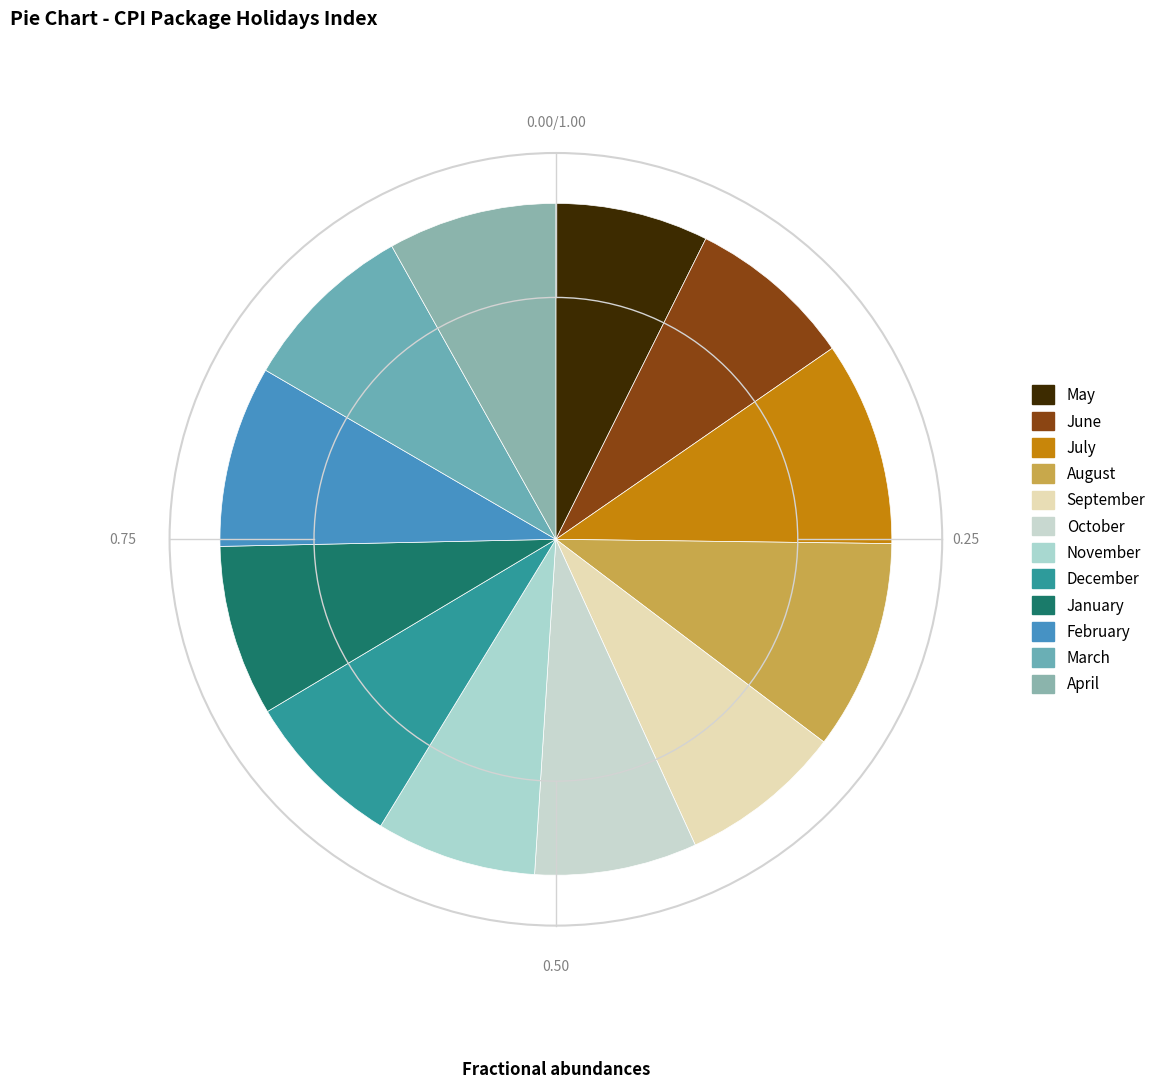

Which category has the smallest portion of the pie?

May